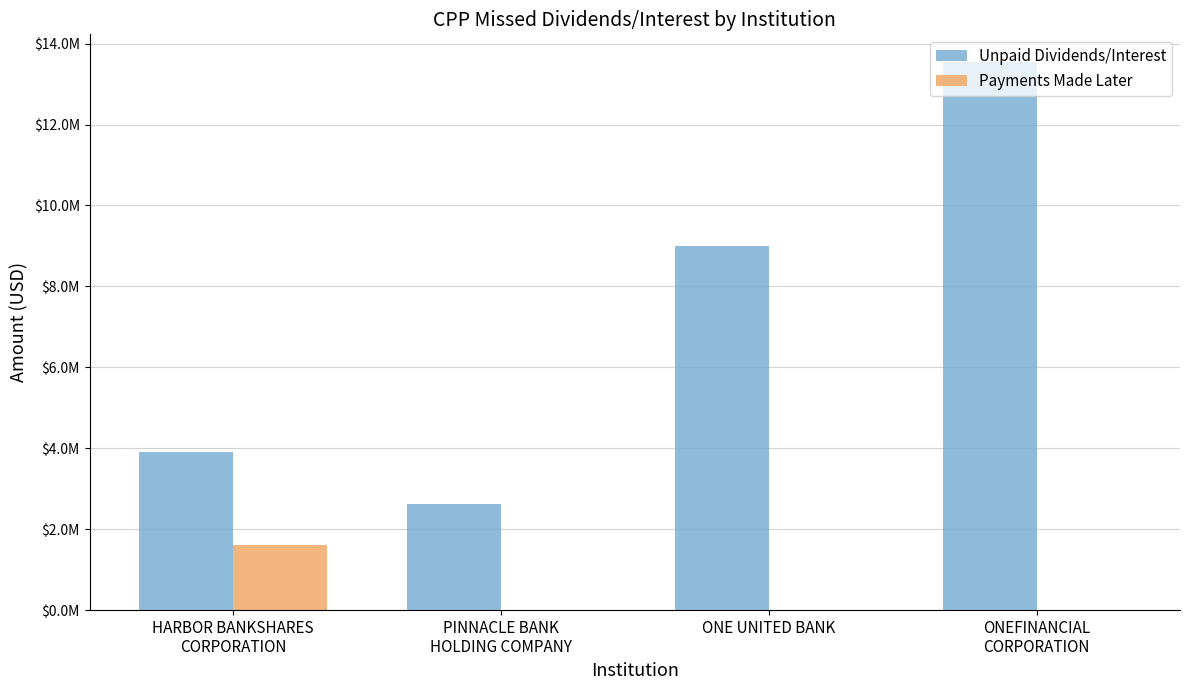

Is the value of Payments Made Later at PINNACLE BANK
HOLDING COMPANY greater than the value of Unpaid Dividends/Interest at PINNACLE BANK
HOLDING COMPANY?

No